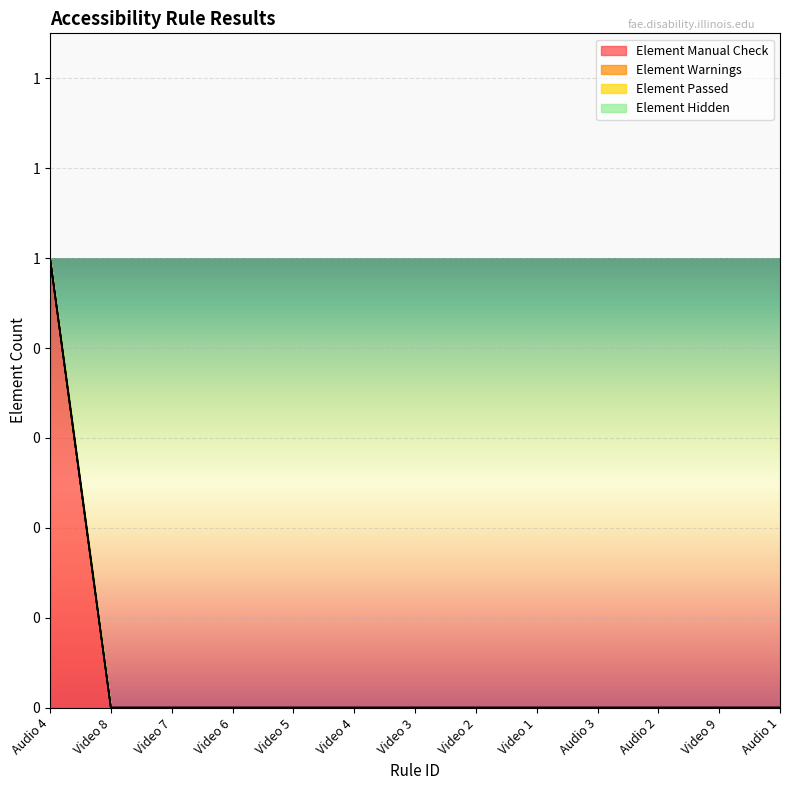

Rank the series at Video 8 from highest to lowest value.

Element Manual Check, Element Warnings, Element Passed, Element Hidden